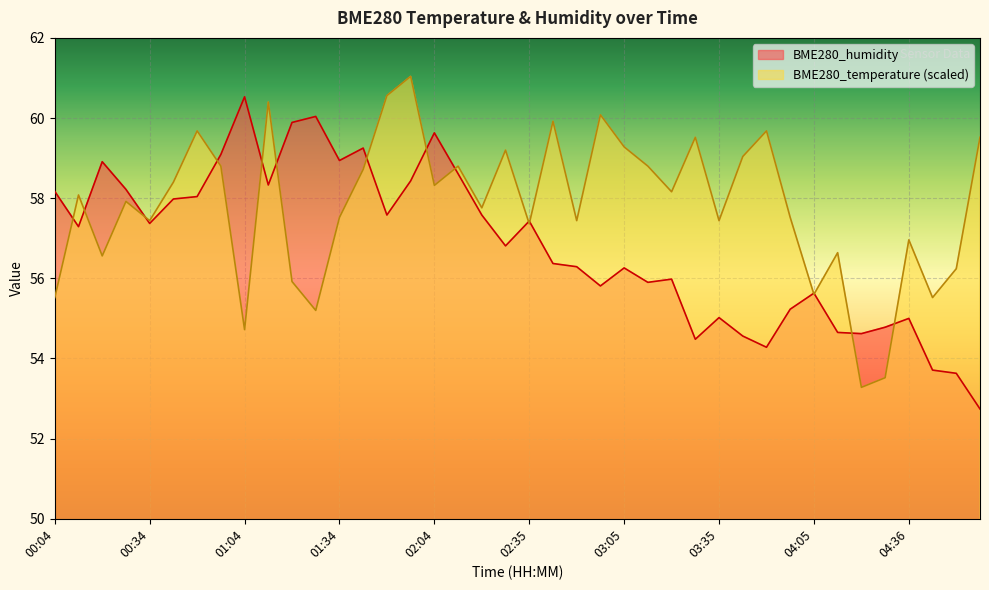

At which category does the chart reach its minimum across all series?

04:58